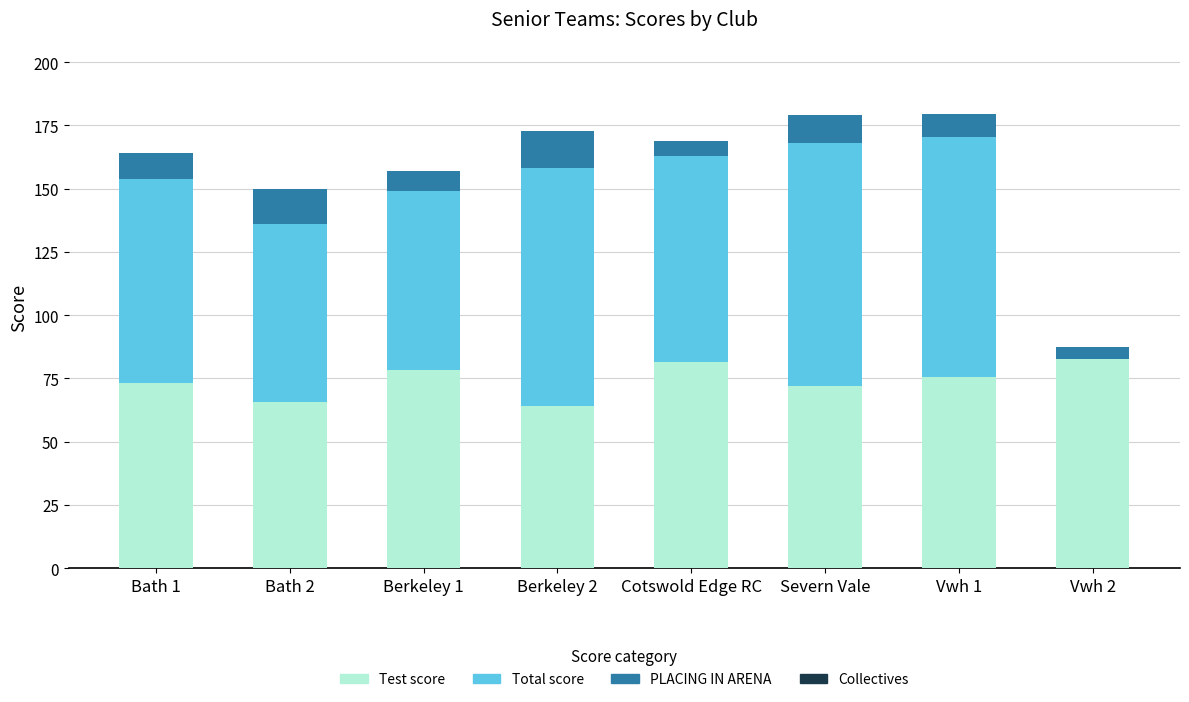

What is the total value across all series at Vwh 2?

87.5